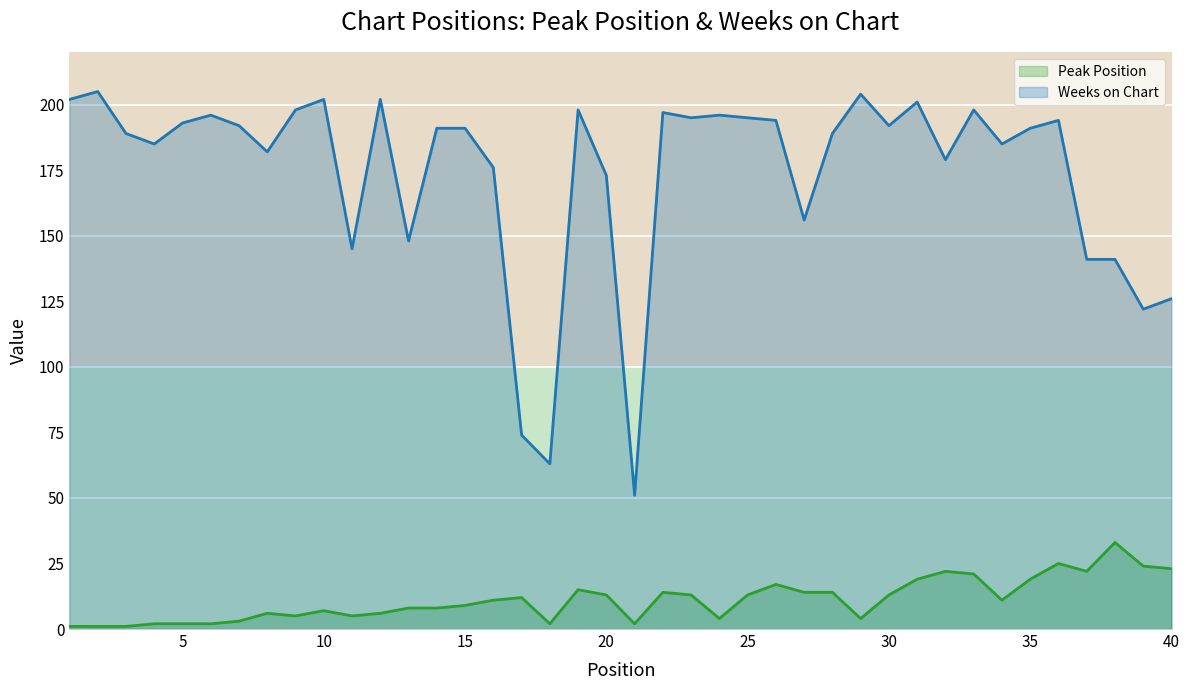

True or false: Weeks on Chart and Peak Position cross at least once.

False